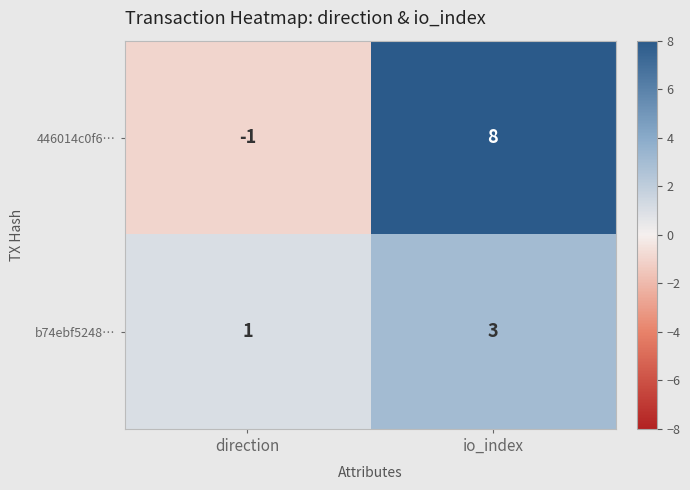

Reading left to right, transcribe all the data shown in this chart.

446014c0f6…: direction=-1	io_index=8
b74ebf5248…: direction=1	io_index=3